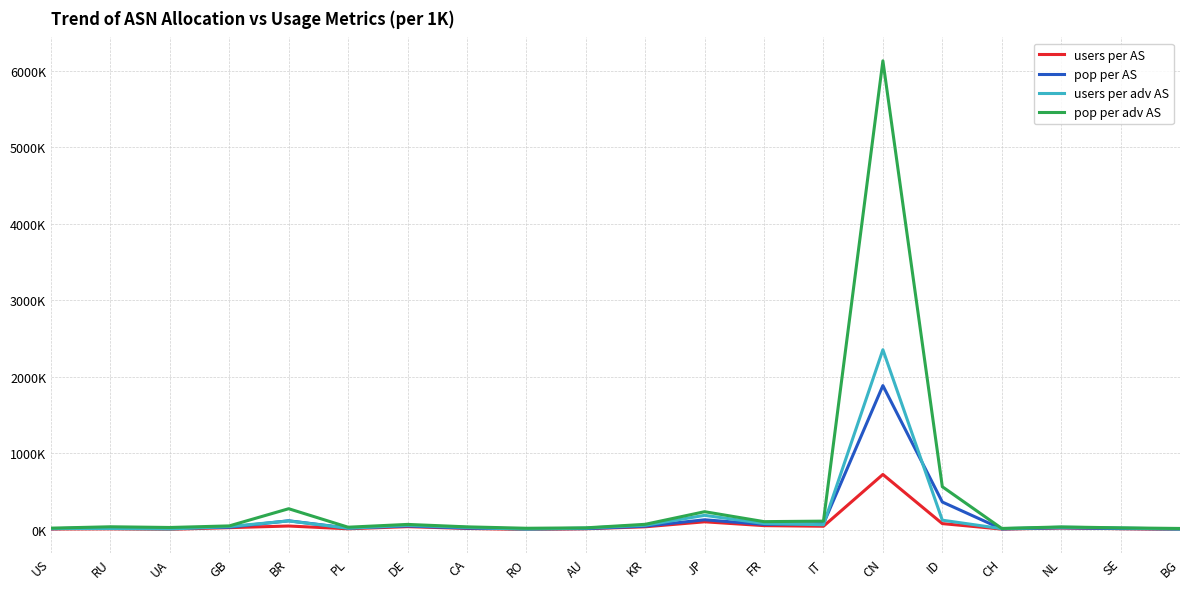

What are all the series names shown in the legend?

users per AS, pop per AS, users per adv AS, pop per adv AS